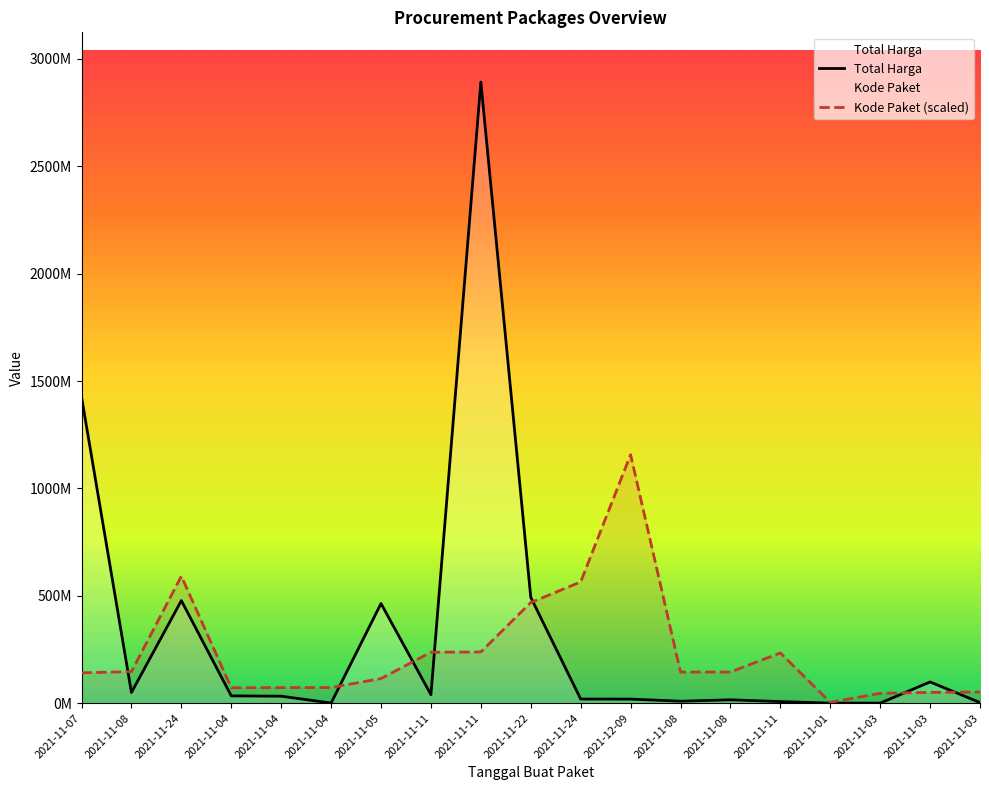

What is the average value of the Kode Paket series?

239583266.2